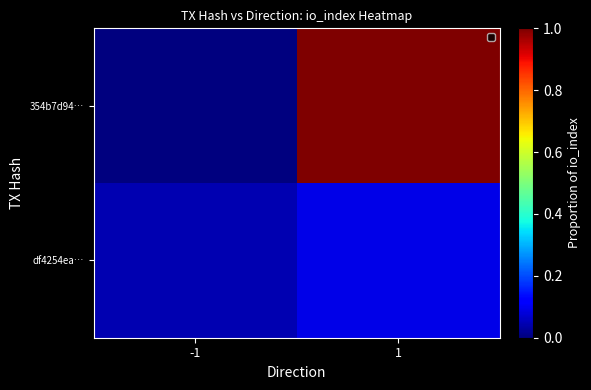

What is the greatest value displayed?

1.0